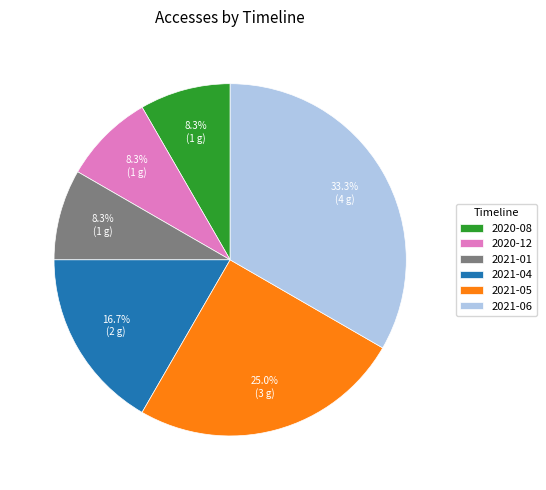

To the nearest percent, what is the combined percentage of 2020-08 and 2021-05?

33%